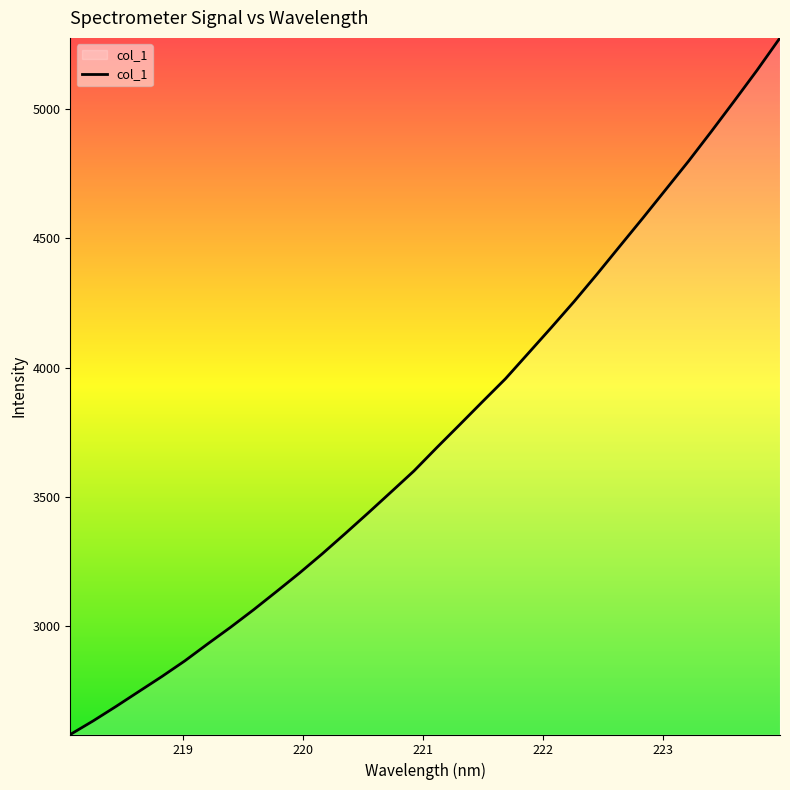

What is the smallest value displayed?

2578.9